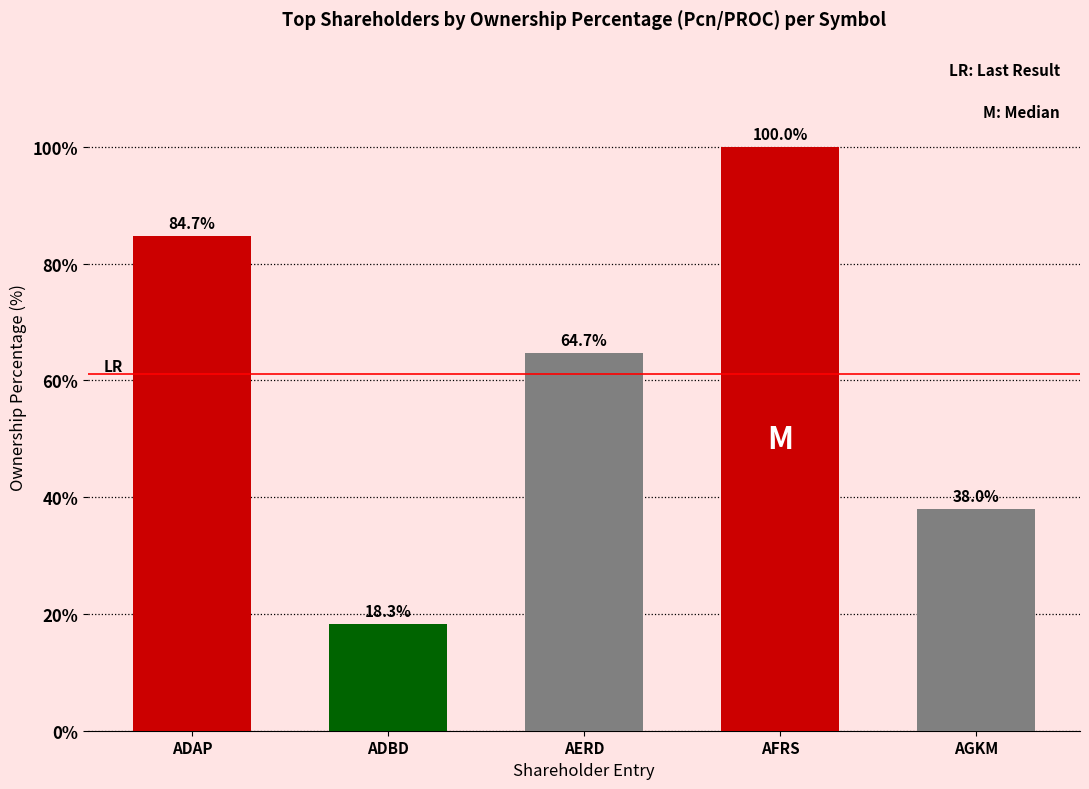

Reading left to right, list all the values displayed in this chart.

ADAP=84.7	ADBD=18.3	AERD=64.7	AFRS=100.0	AGKM=38.0